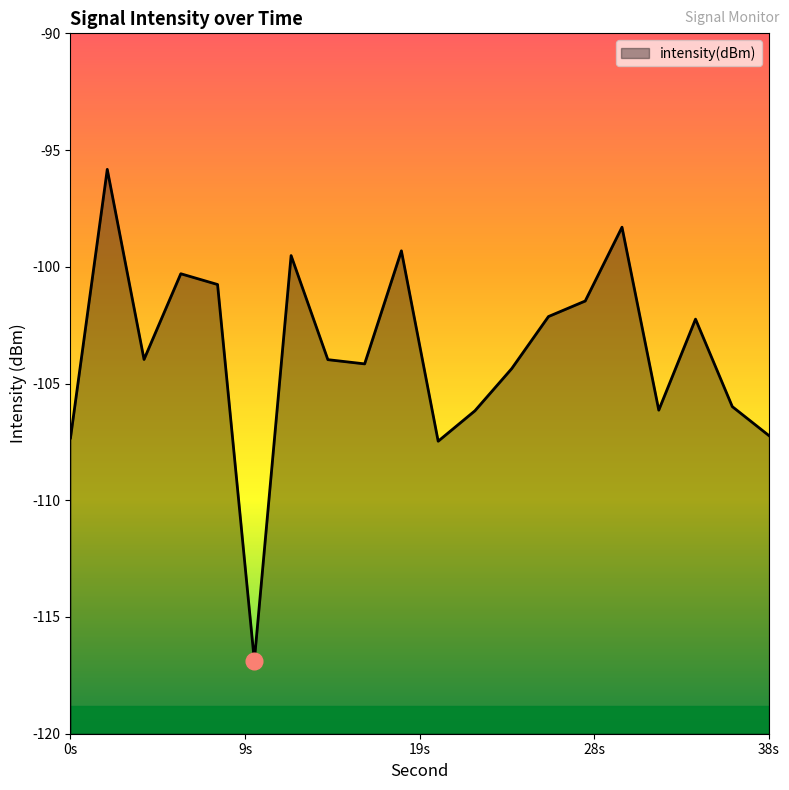

What is the change in value from 30 to 36?

-7.7